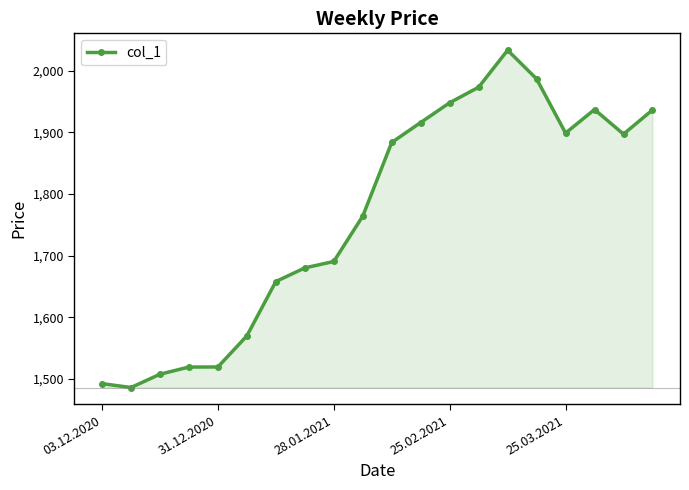

What is the smallest value displayed?

1486.4